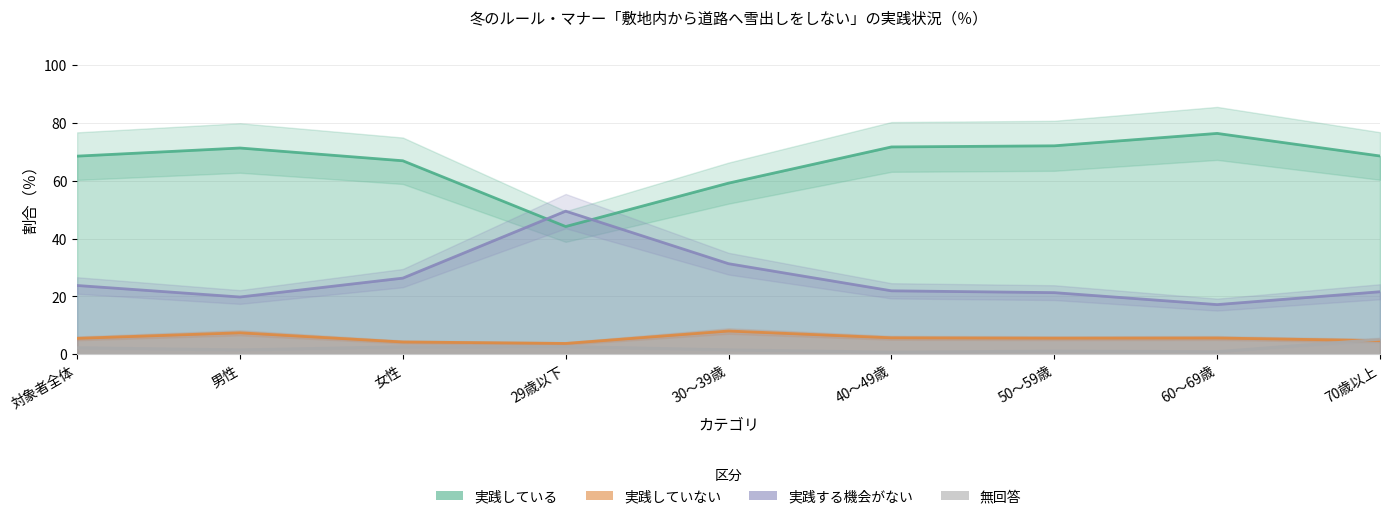

How many data points in 実践する機会がない are above 21?

7